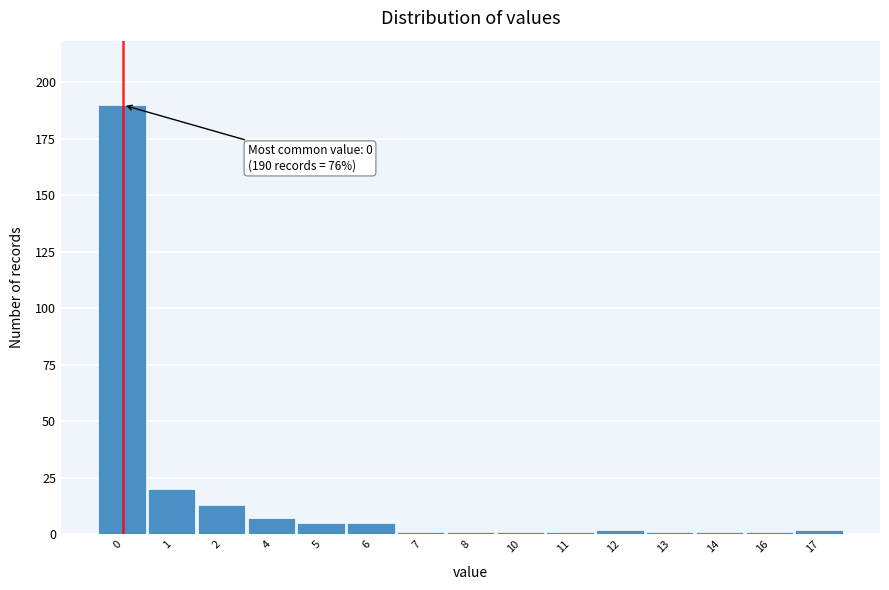

Reading left to right, list all the values displayed in this chart.

0=190	1=20	2=13	4=7	5=5	6=5	7=1	8=1	10=1	11=1	12=2	13=1	14=1	16=1	17=2